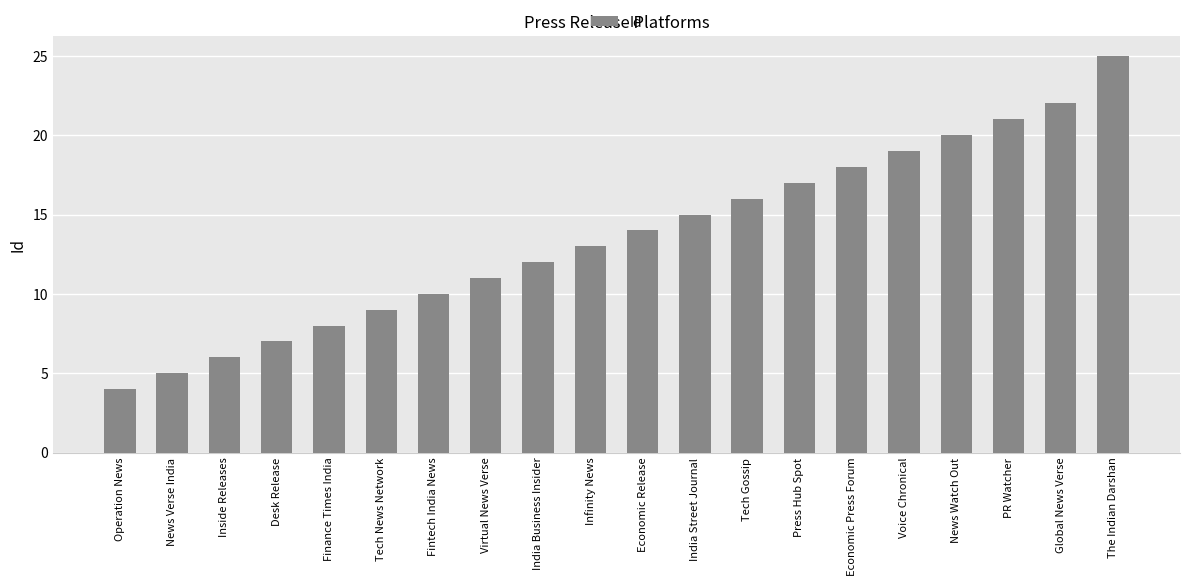

Reading left to right, transcribe all the data shown in this chart.

4	5	6	7	8	9	10	11	12	13	14	15	16	17	18	19	20	21	22	25